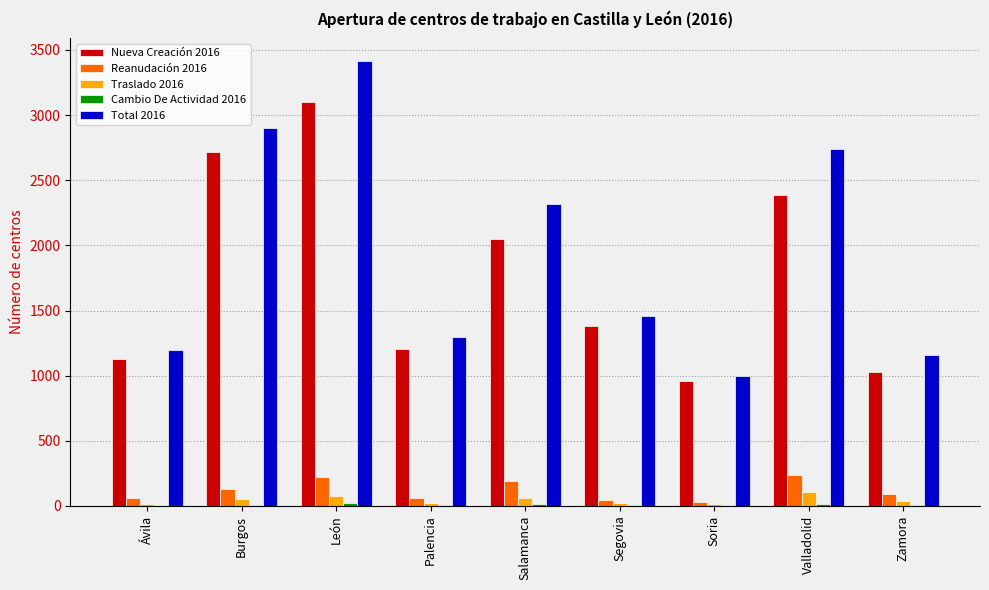

What is the greatest value displayed?

3418